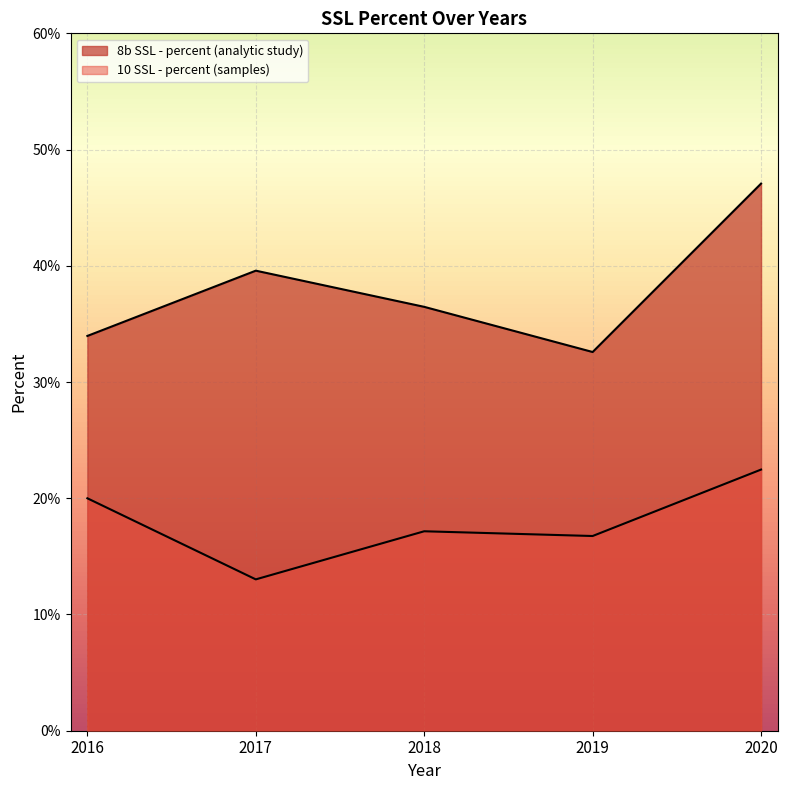

At which label is 10 SSL - percent (samples) closest to 0?

2017